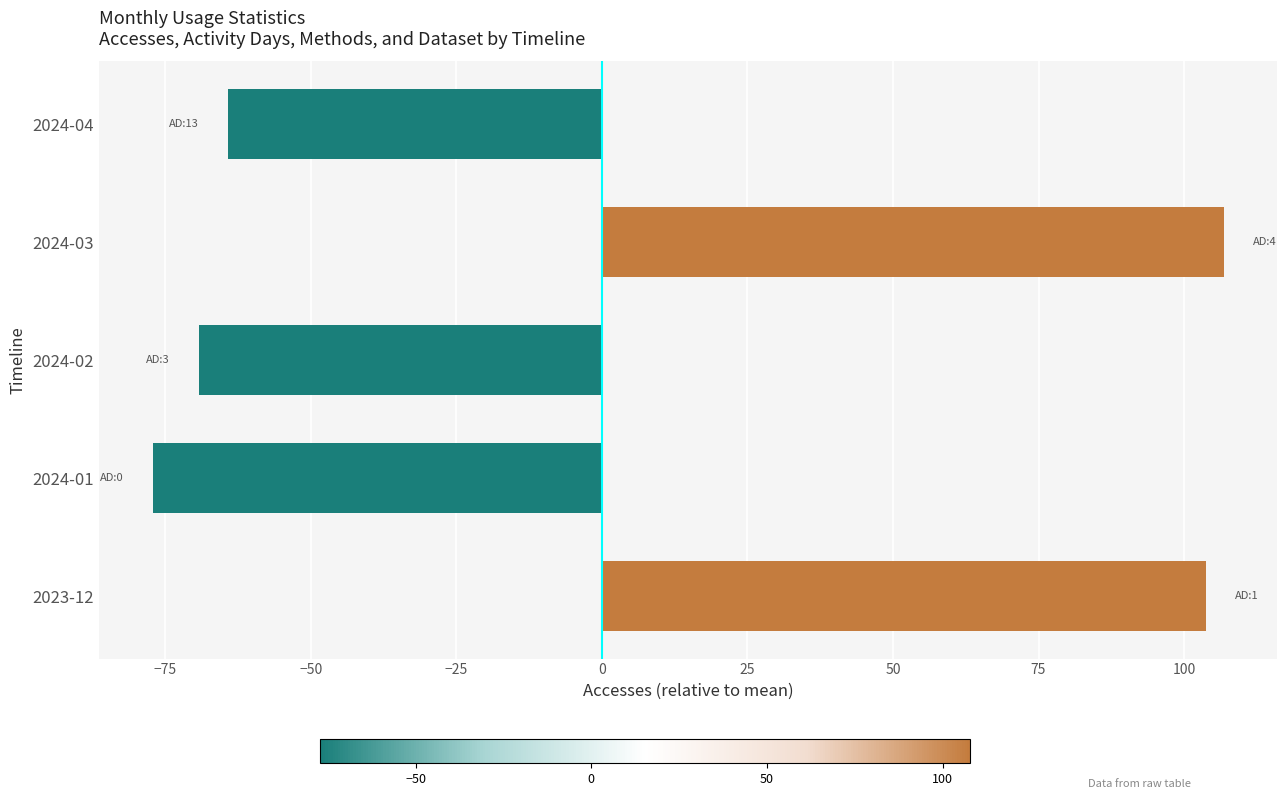

The value at 2023-12 is 103.8. True or false?

True